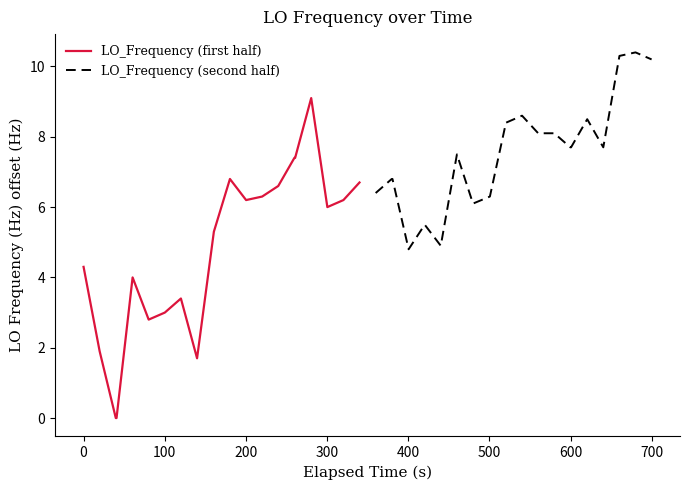

What is the highest value of the LO_Frequency (second half) series?

10.4